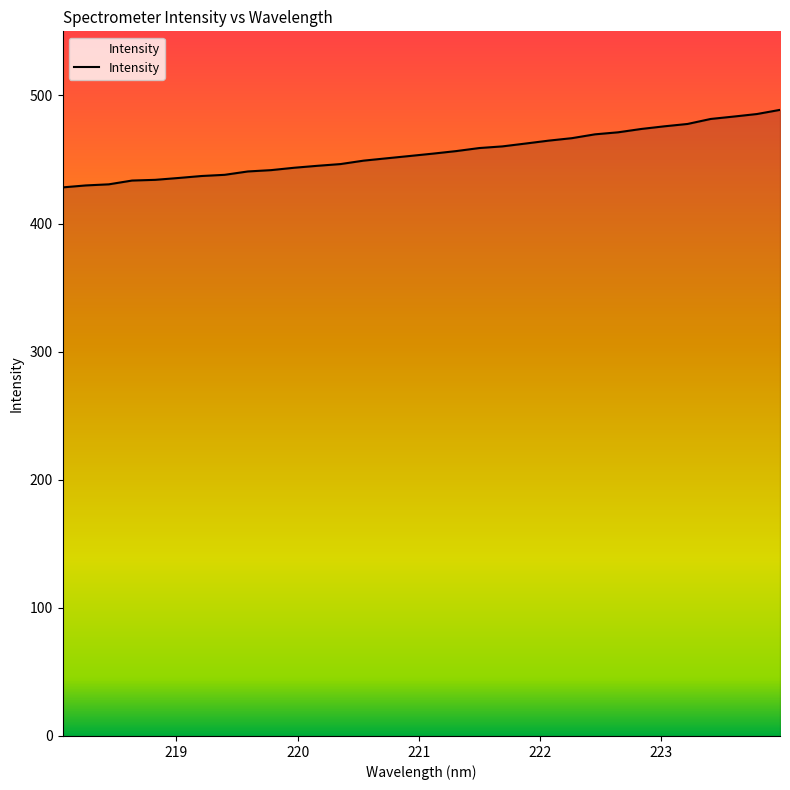

What is the minimum value shown in the chart?

428.2